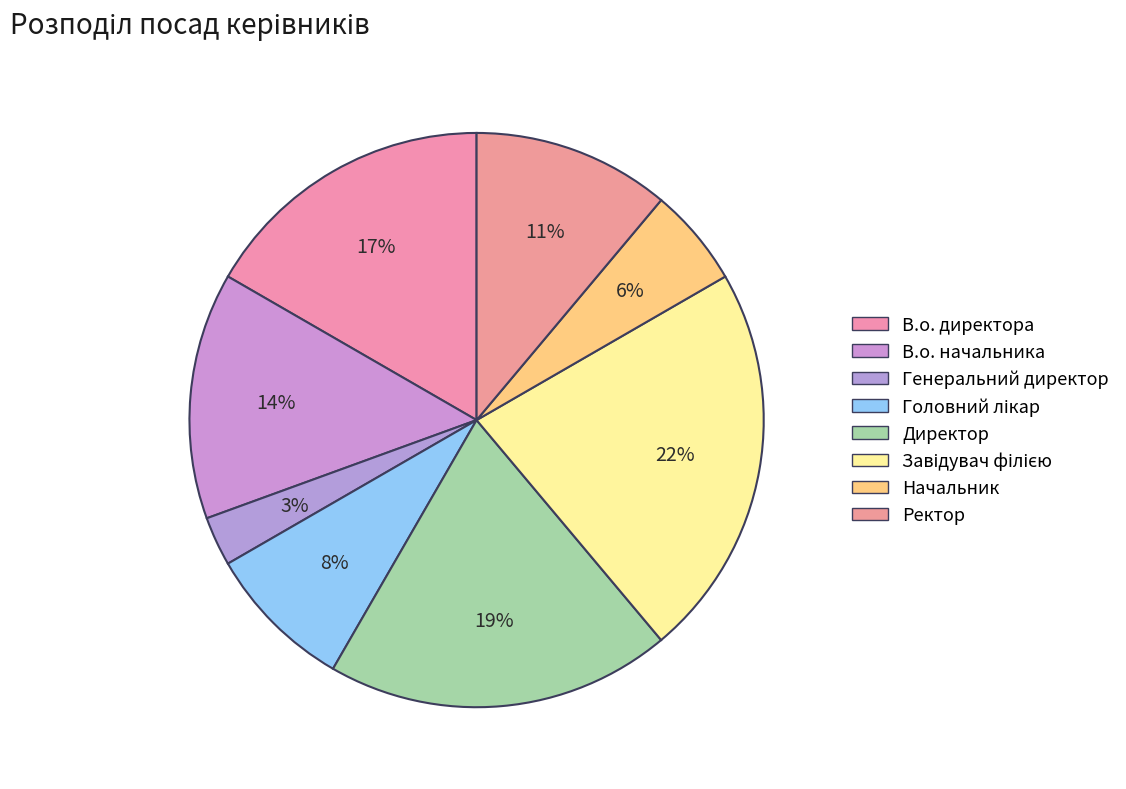

Is there any slice that represents more than half of the pie?

No